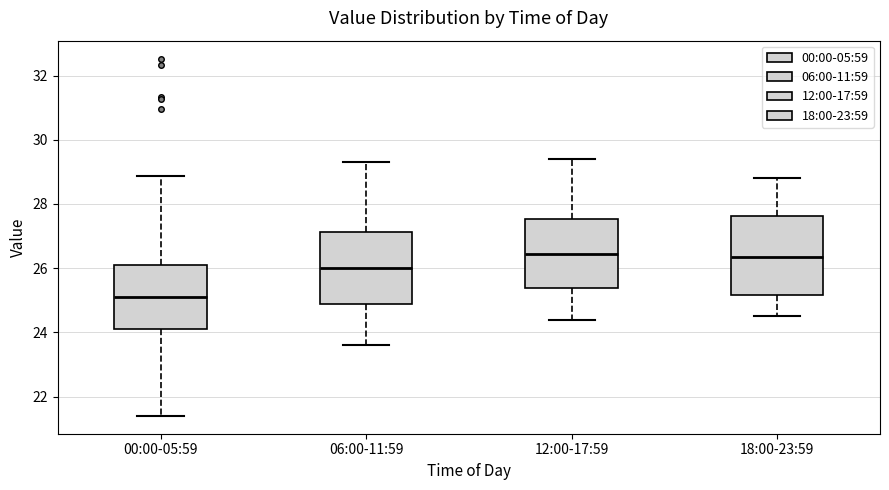

Which box has the lowest median line?

00:00-05:59